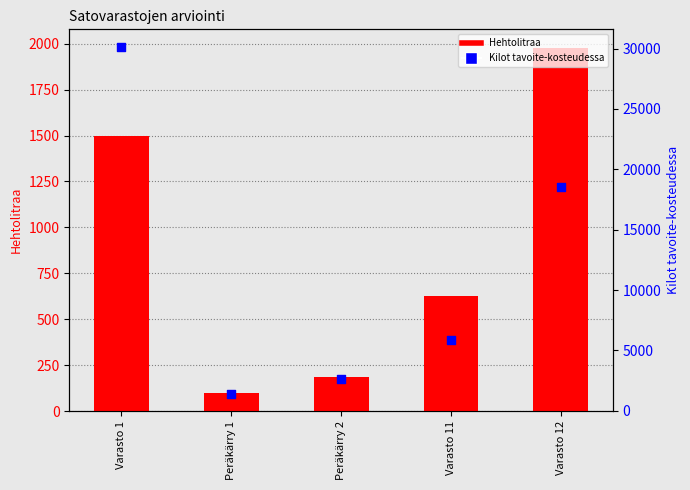

Which series has the widest spread of Y values?

Kilot tavoite-kosteudessa